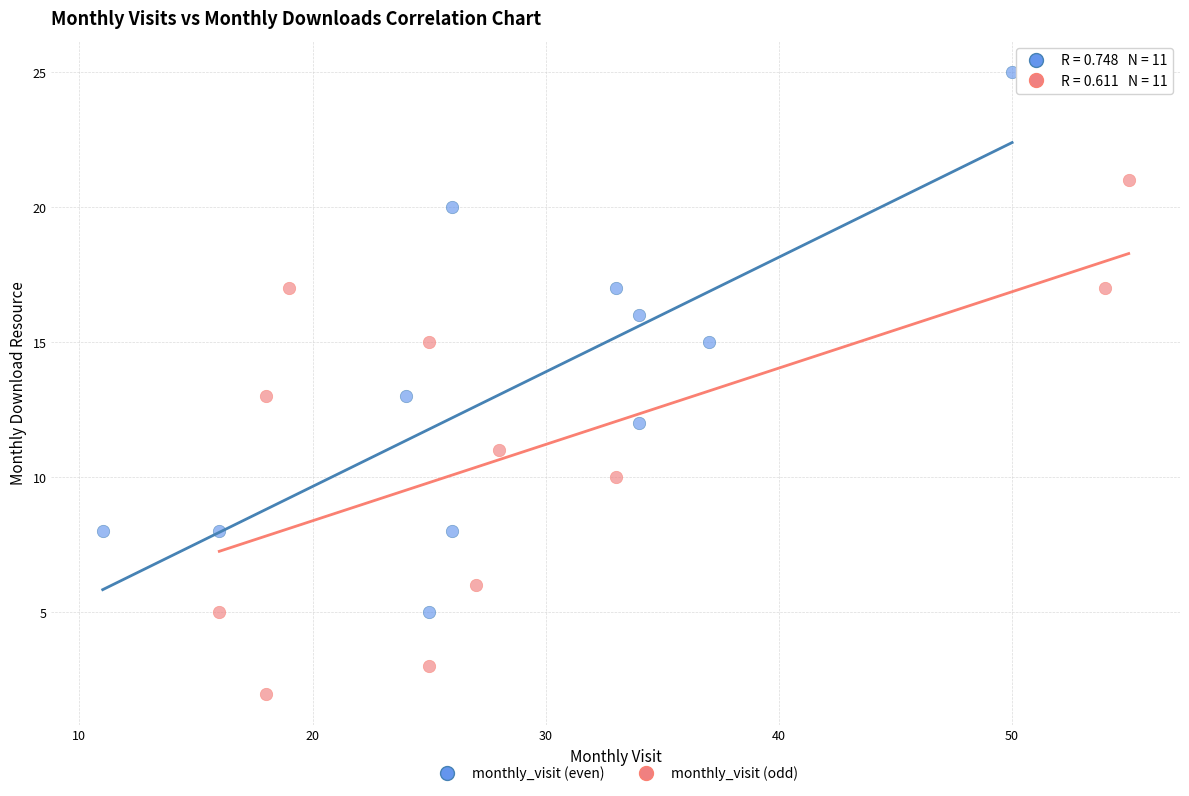

What are all the series names shown in the legend?

monthly_visit (even), monthly_visit (odd)